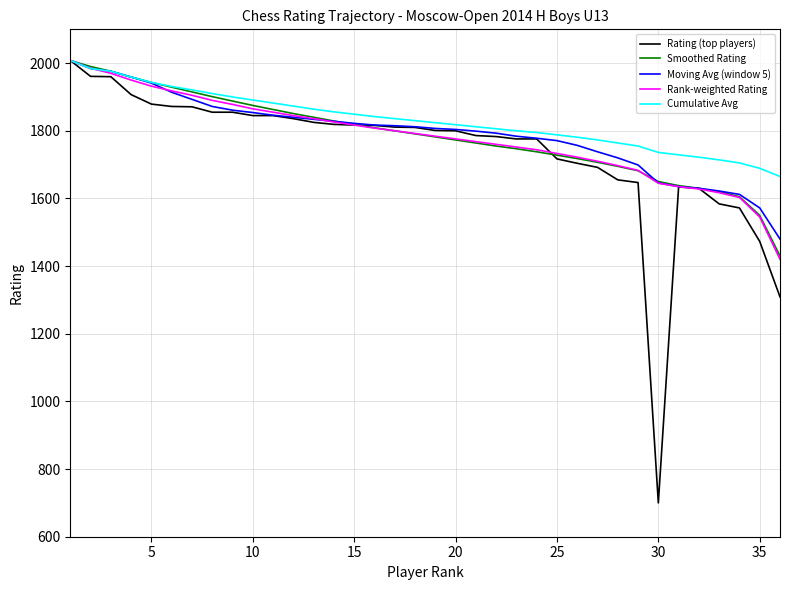

How many categories are shown in the chart?

36